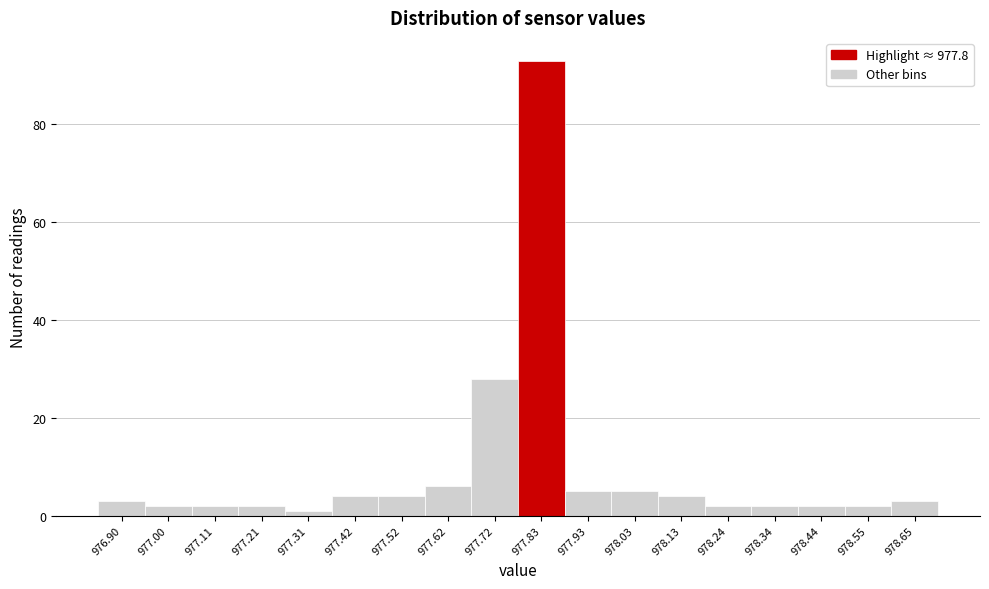

Which range on the x-axis has the tallest bar?

977.78 to 977.88